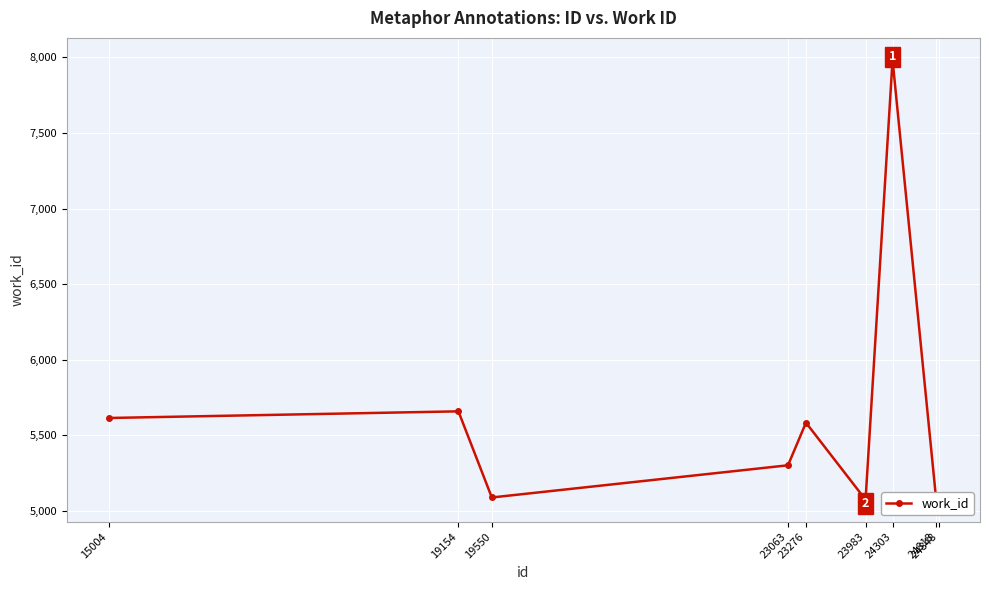

Reading left to right, list all the values displayed in this chart.

5614	5658	5088	5301	5583	5073	7984	5088	5088